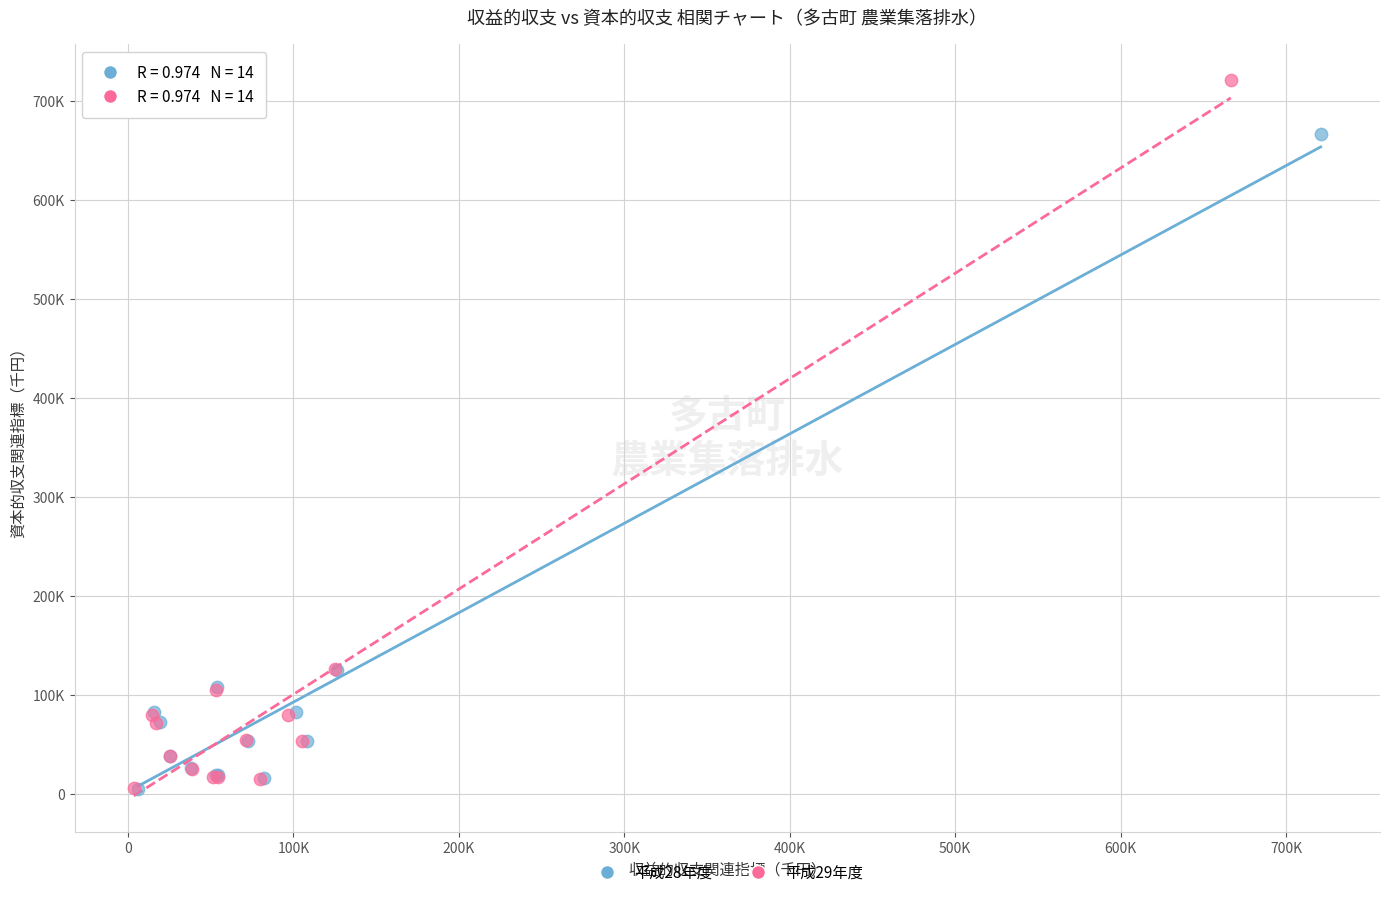

What are all the series names shown in the legend?

平成28年度, 平成29年度